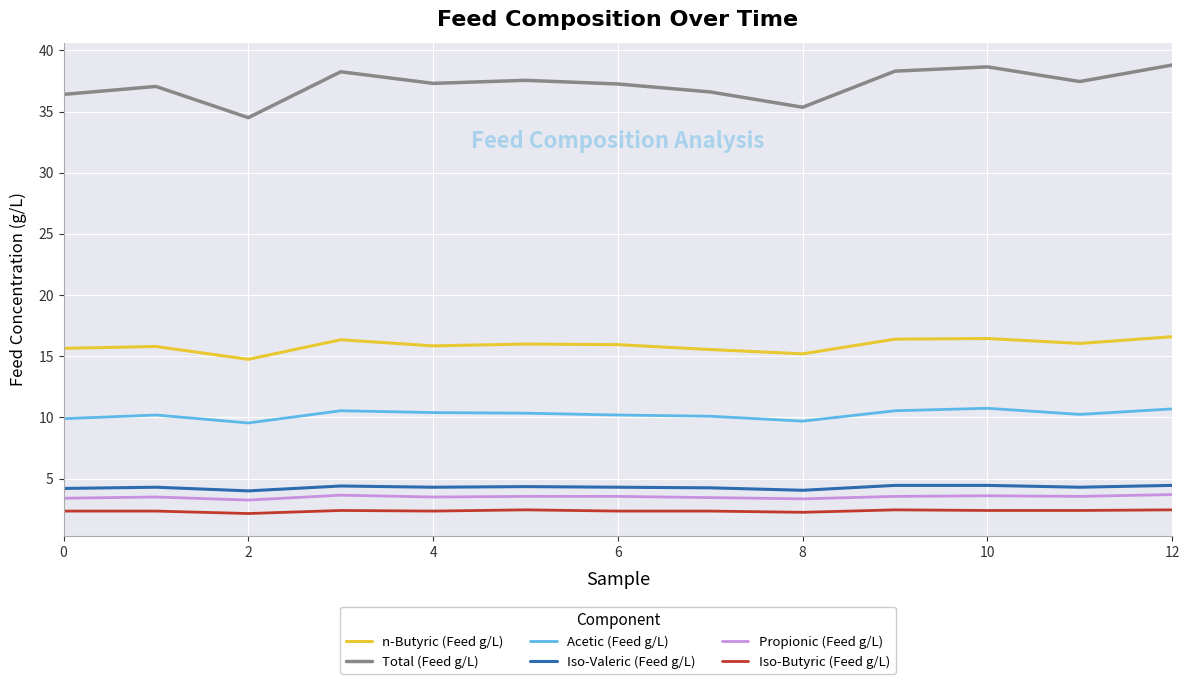

True or false: n-Butyric (Feed g/L) and Propionic (Feed g/L) intersect in this chart.

False